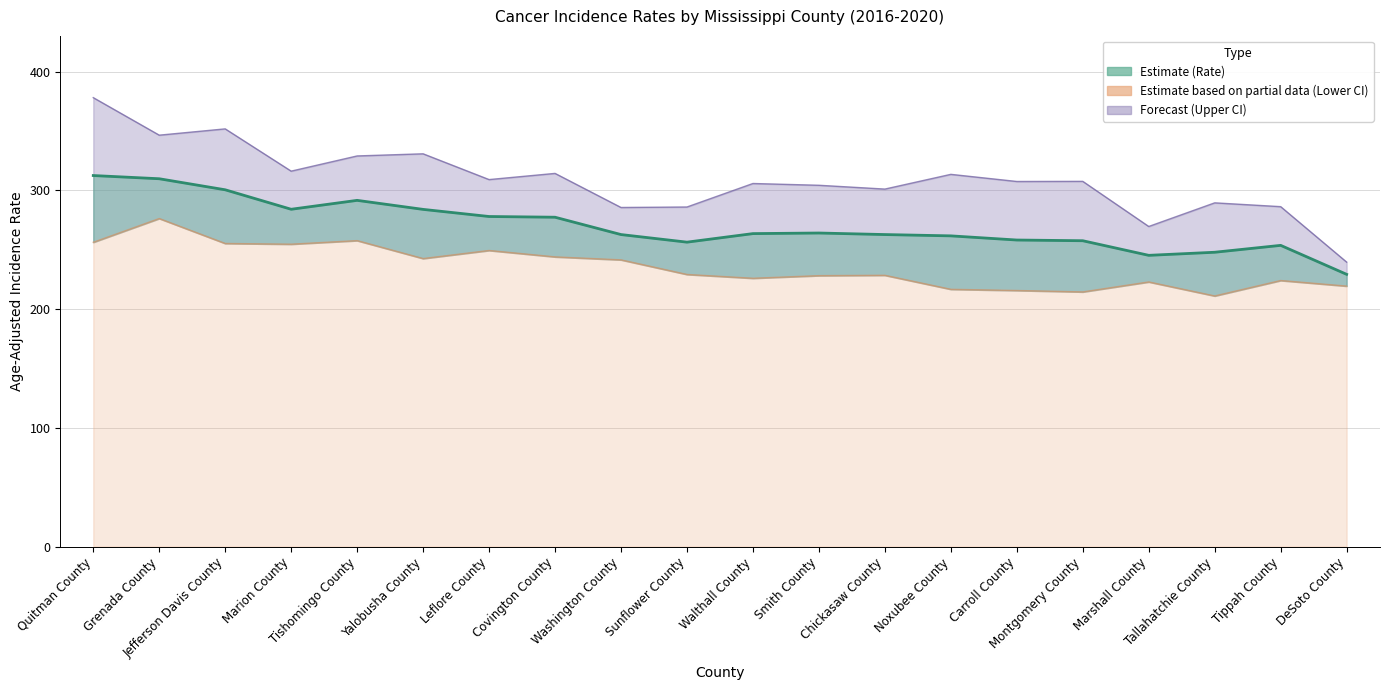

Which category has the highest value in the Age-Adjusted Rate series?

Quitman County